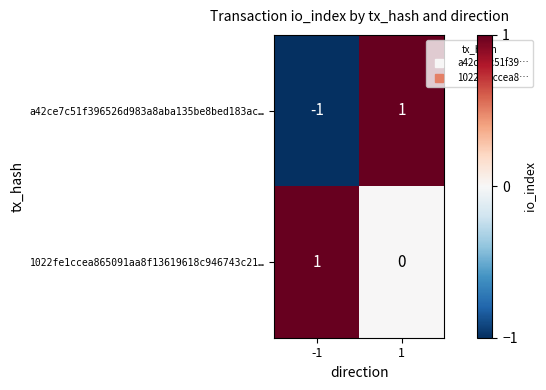

List the series in order of their overall mean, highest first.

1022fe1ccea865091aa8f13619618c946743c21…, a42ce7c51f396526d983a8aba135be8bed183ac…